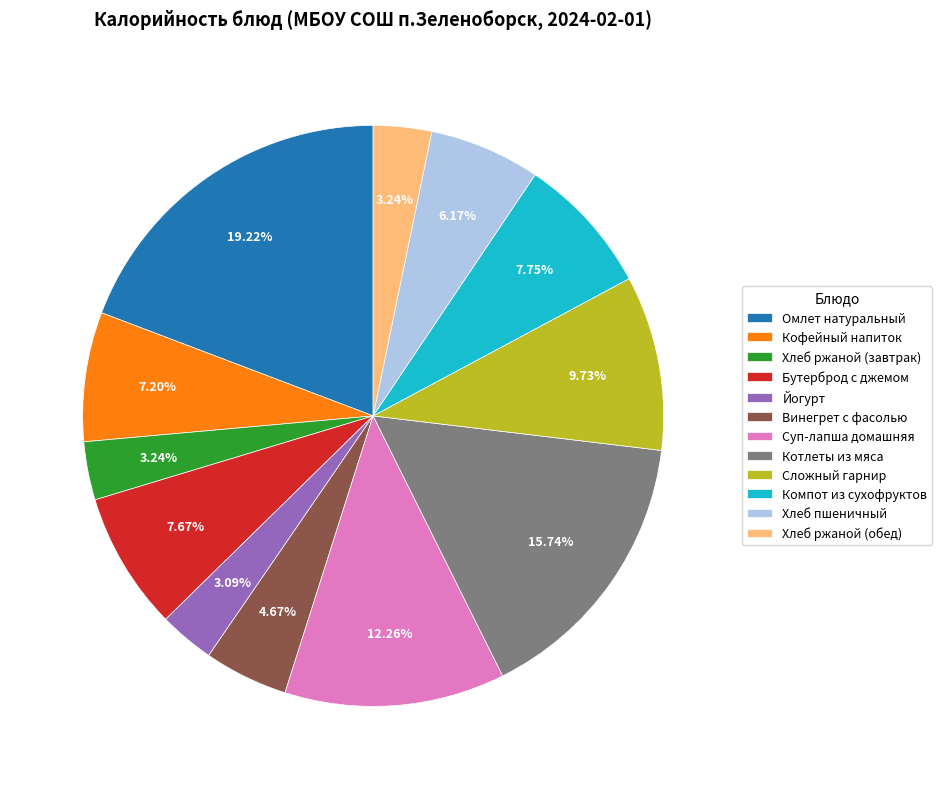

How much of the chart is everything except Бутерброд с джемом?

92.3%